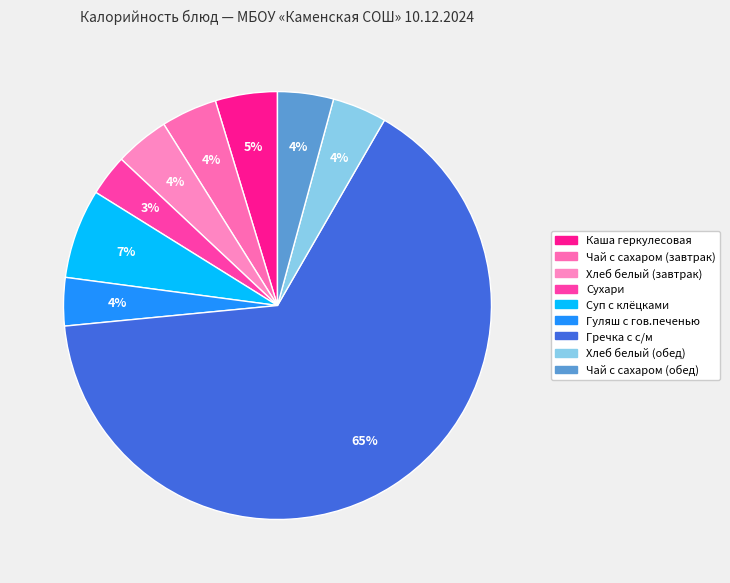

What is the smallest slice in the pie chart?

Сухари